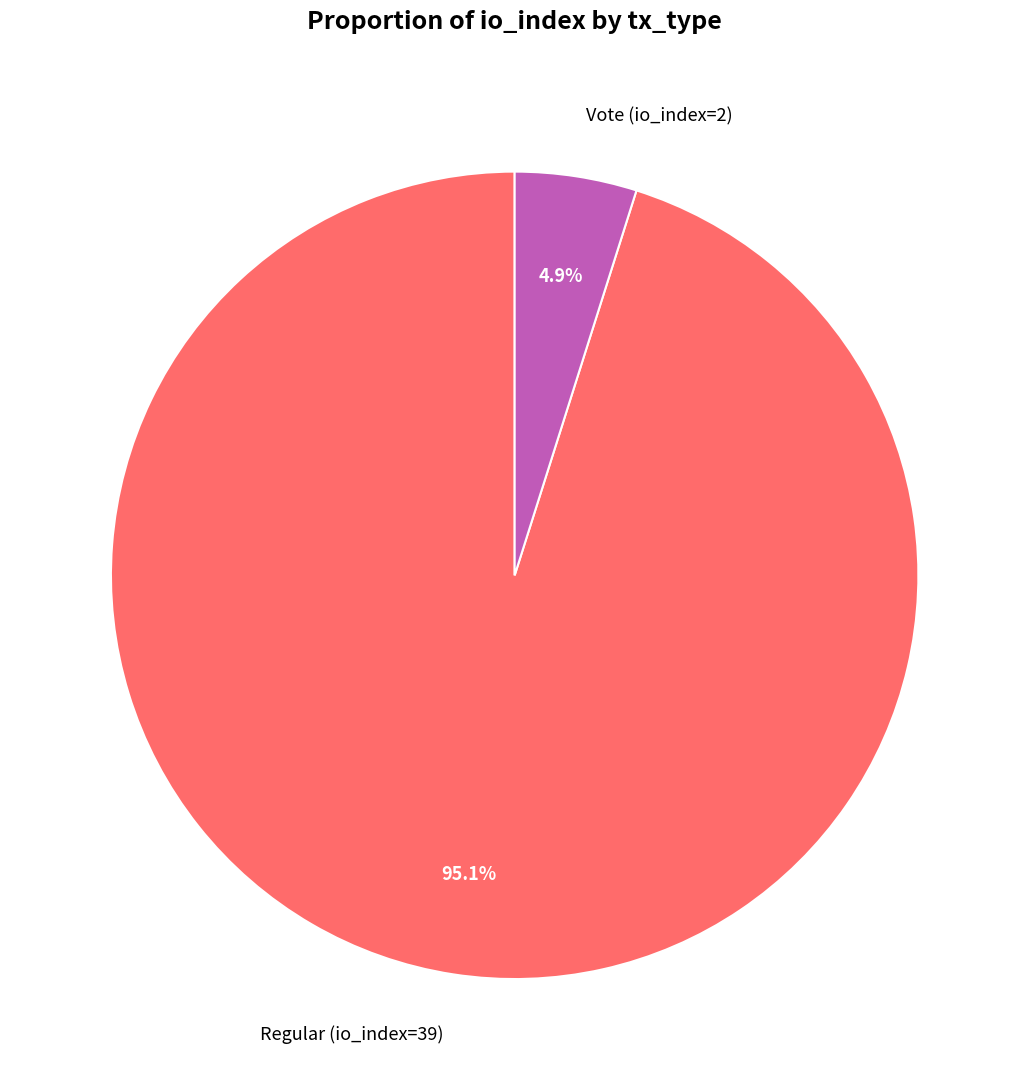

Is the sum of Vote (io_index=2) and Regular (io_index=39) greater than half?

Yes